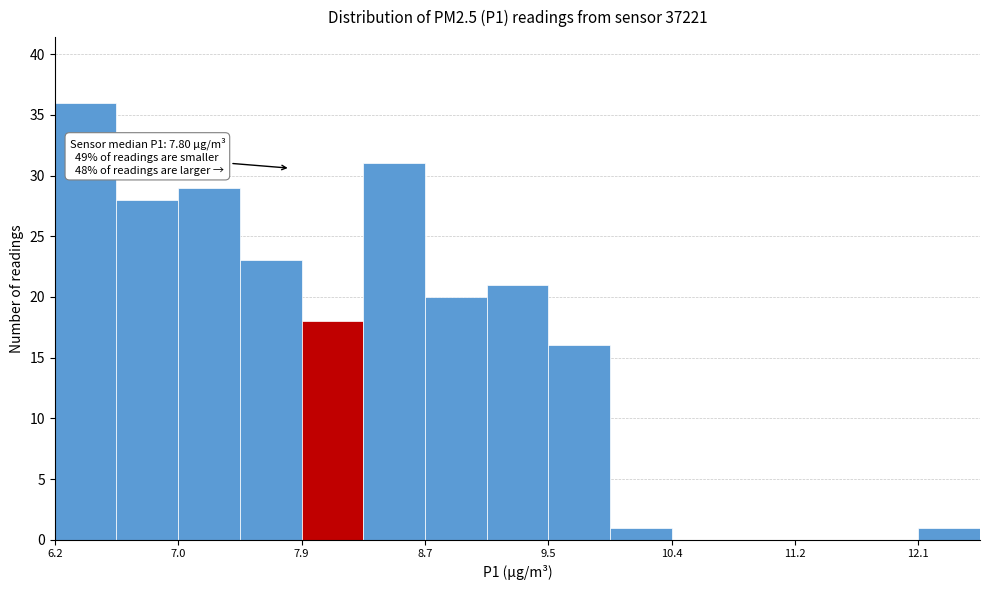

Which range on the x-axis has the tallest bar?

6.2 to 6.6